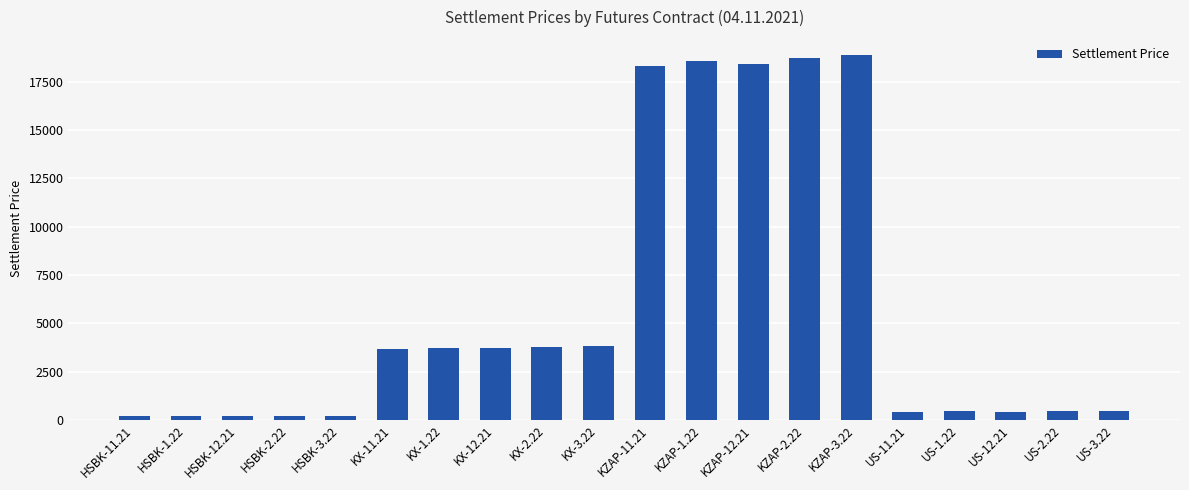

What is the value of the 20th bar from the left?

442.5